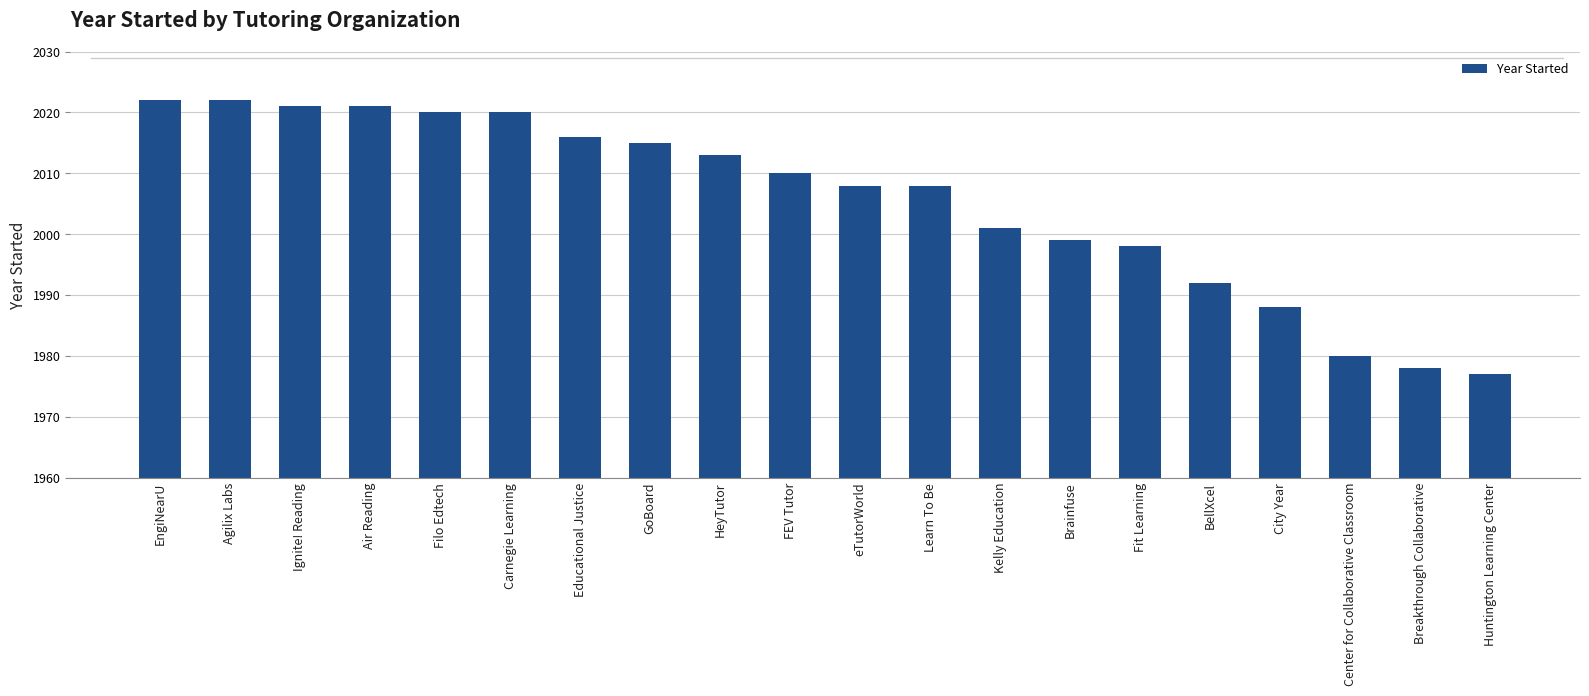

Reading left to right, list all the values displayed in this chart.

2022	2022	2021	2021	2020	2020	2016	2015	2013	2010	2008	2008	2001	1999	1998	1992	1988	1980	1978	1977